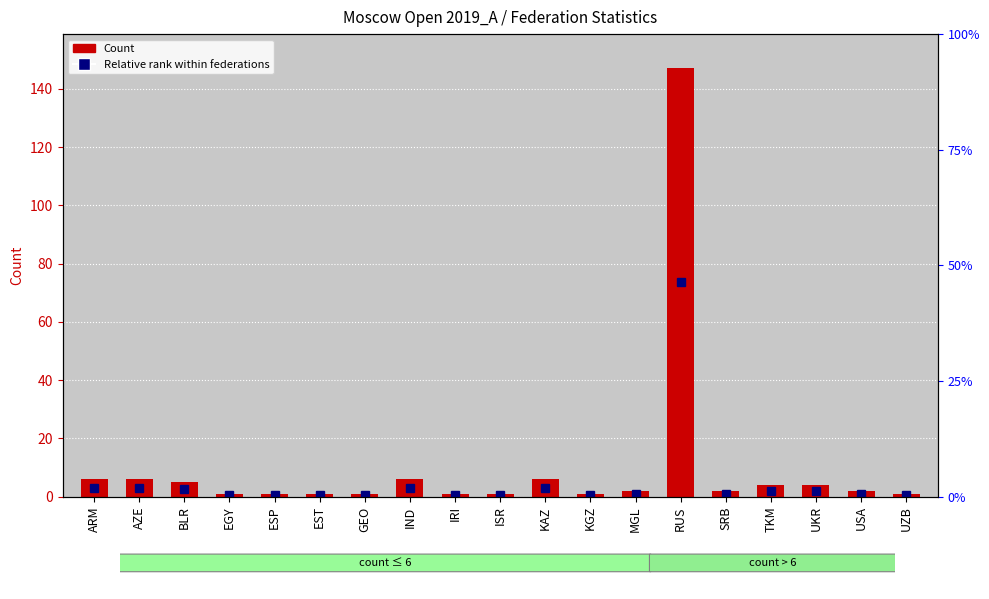

How many bars are there in total?

19